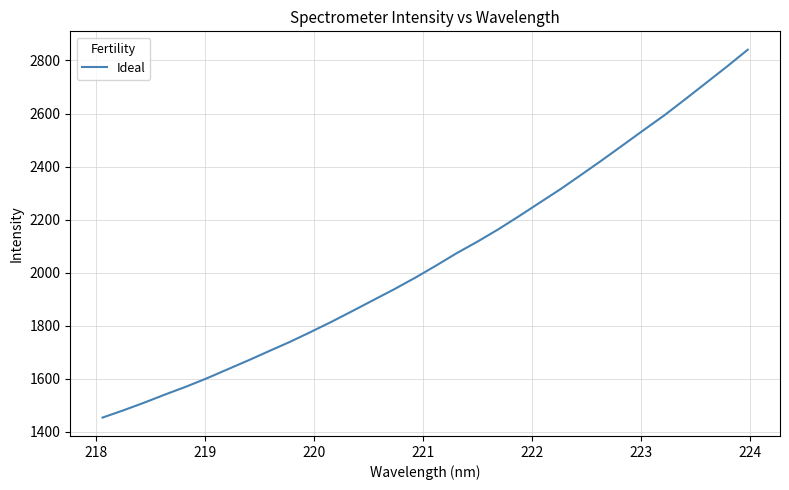

What is the difference between the maximum and minimum values?

1386.6